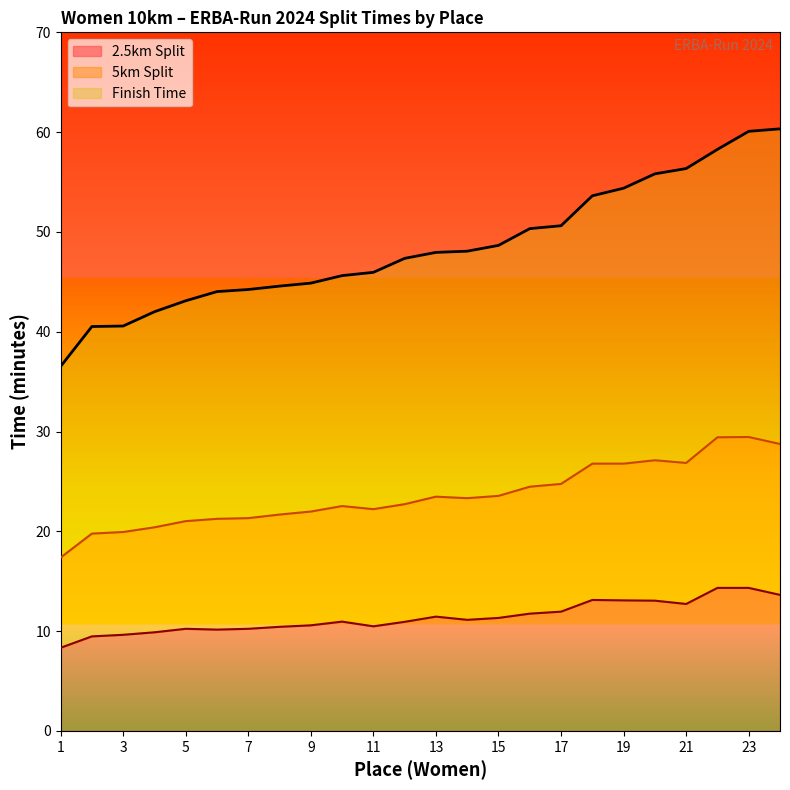

The Finish Time series shows 92.7 at 23. True or false?

False